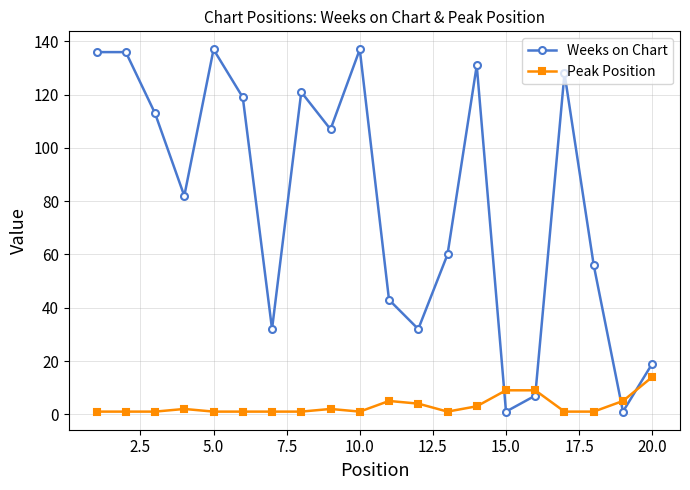

Which series has the widest spread of values?

Weeks on Chart